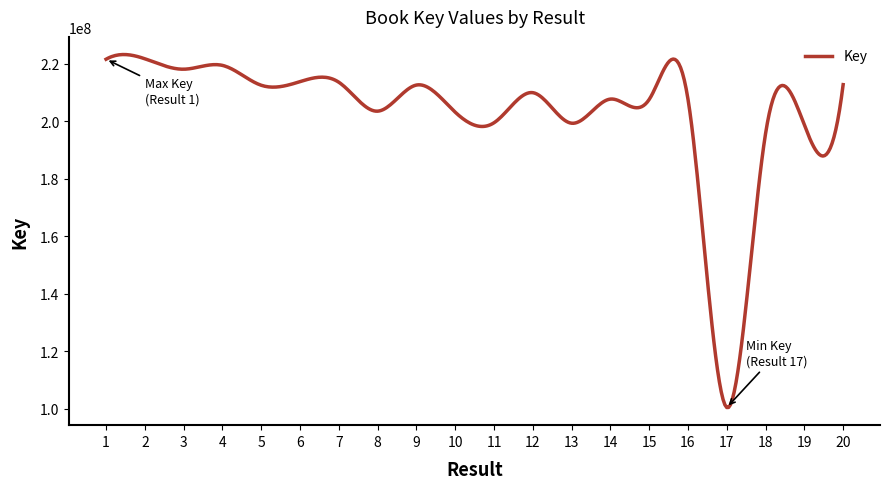

What is the difference between the maximum and minimum values?

122872076.7